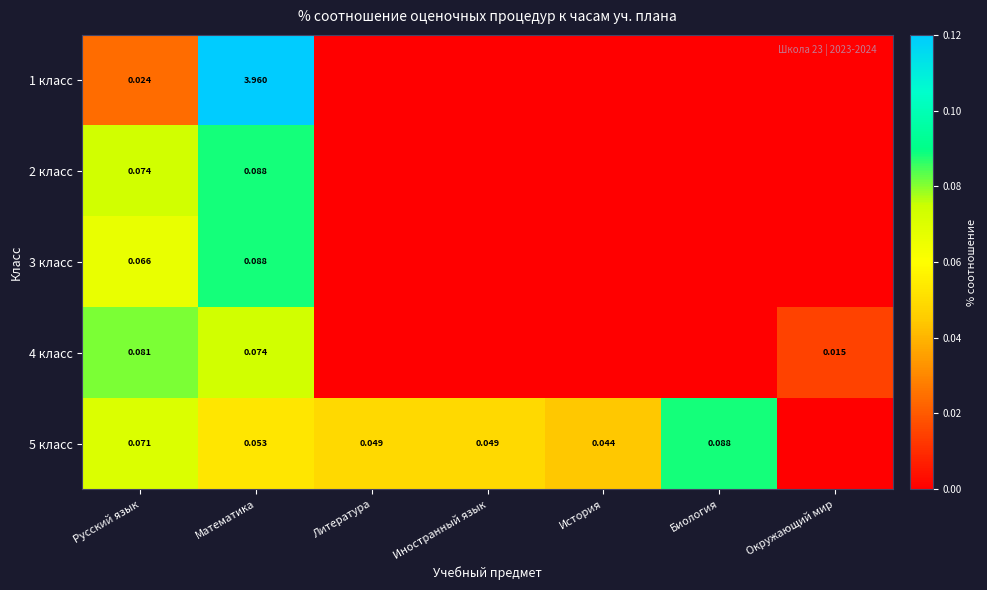

Which label corresponds to the largest value in the chart?

Математика